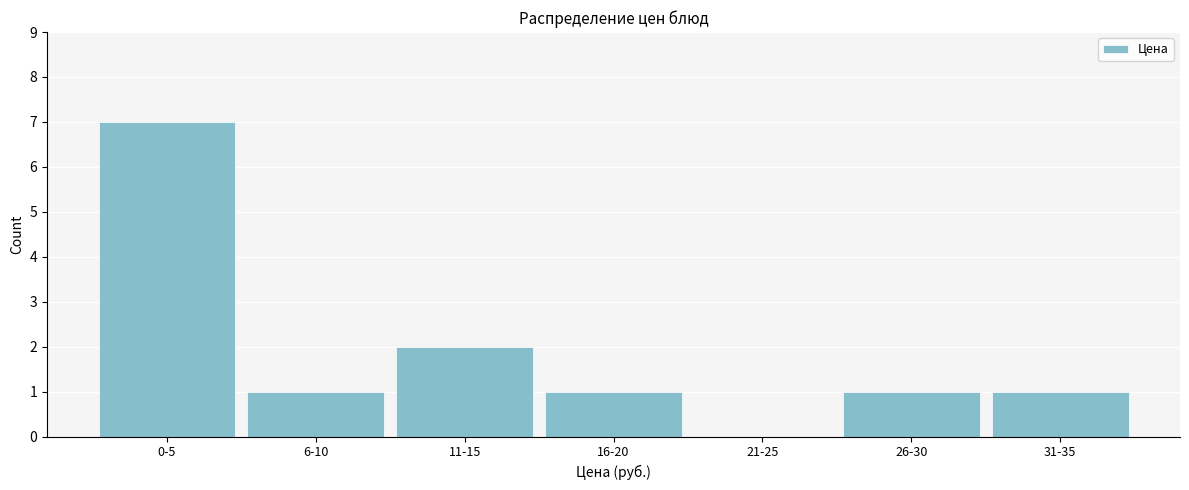

Reading left to right, transcribe all the data shown in this chart.

0-5=7	6-10=1	11-15=2	16-20=1	21-25=0	26-30=1	31-35=1